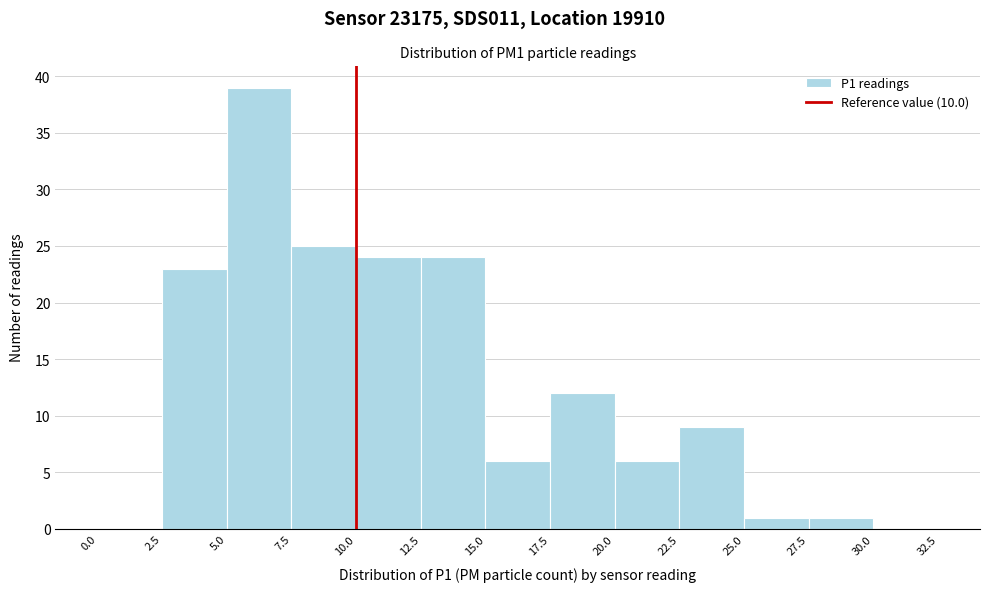

Reading left to right, list every bar in this chart as the range it spans on the x-axis followed by its height. The values are not printed on the chart, so give them approximately, as read against the axis.

0.0 to 2.5: 0
2.5 to 5.0: 23
5.0 to 7.5: 39
7.5 to 10.0: 25
10.0 to 12.5: 24
12.5 to 15.0: 24
15.0 to 17.5: 6
17.5 to 20.0: 12
20.0 to 22.5: 6
22.5 to 25.0: 9
25.0 to 27.5: 1
27.5 to 30.0: 1
30.0 to 32.5: 0